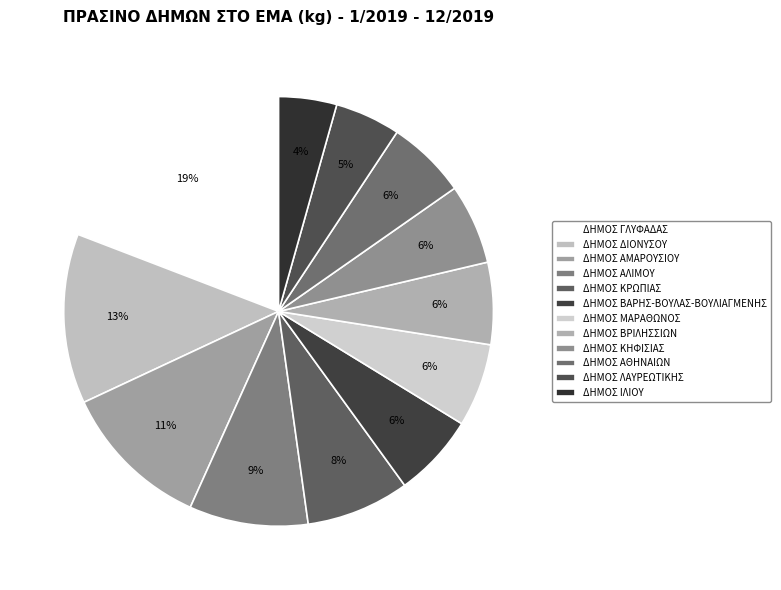

To the nearest percent, what percentage of the pie is ΔΗΜΟΣ ΙΛΙΟΥ?

4%